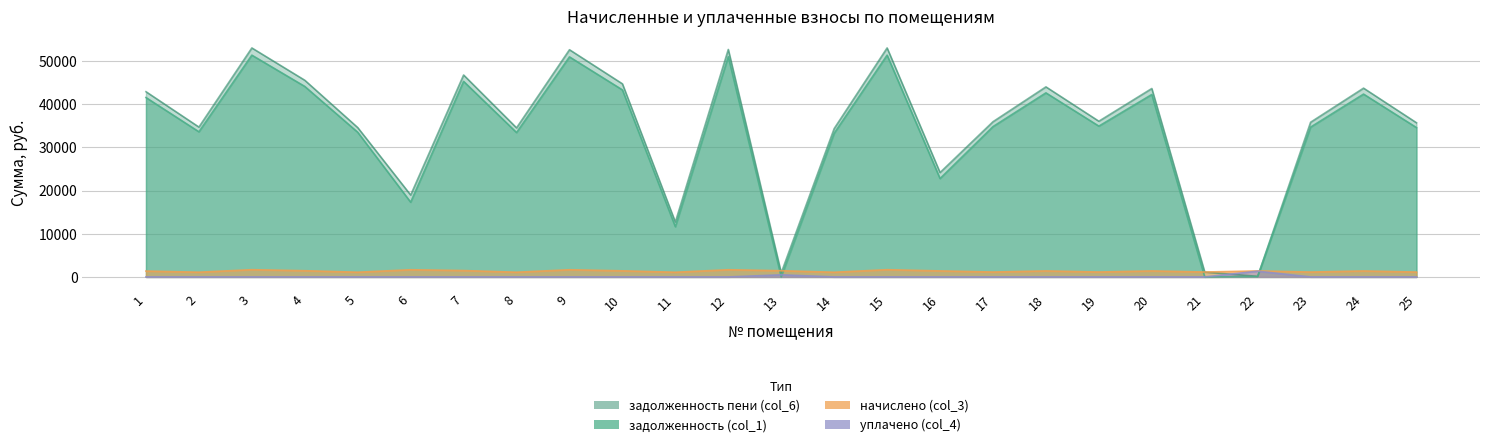

At which category does задолженность пени (col_6) reach its first local peak?

3